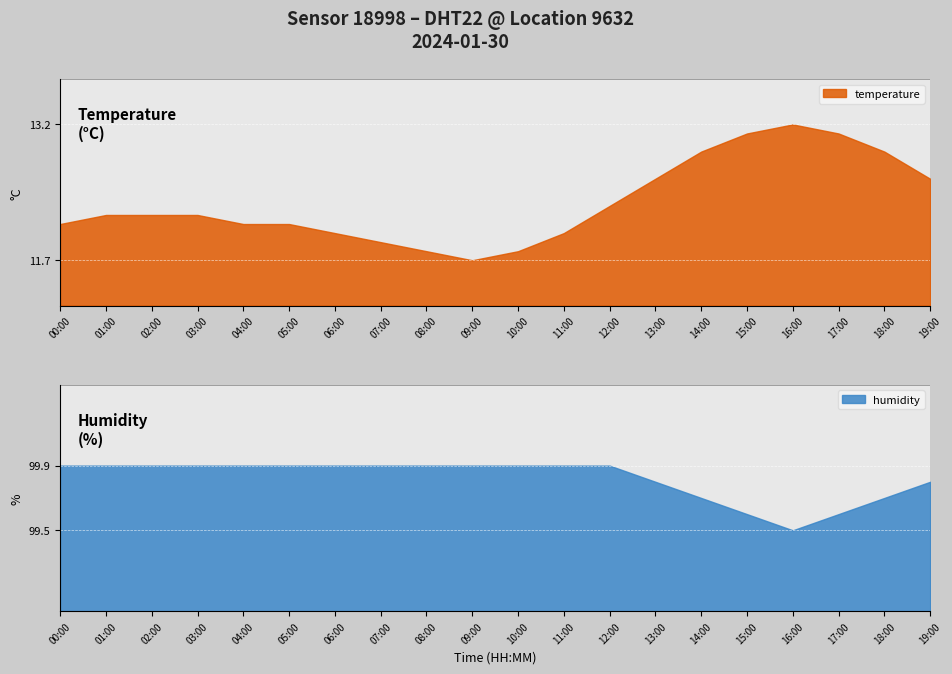

What position from the right is 05:00?

15